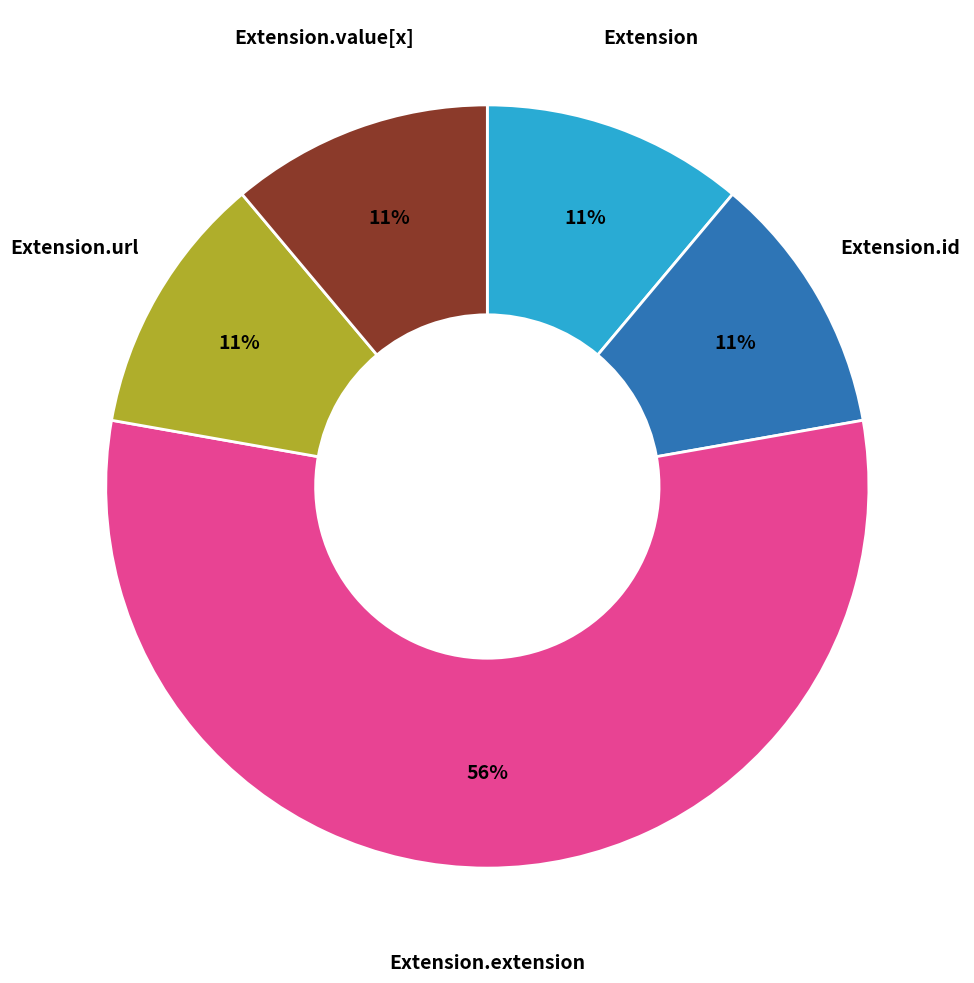

To the nearest percent, what is the average slice percentage?

20%